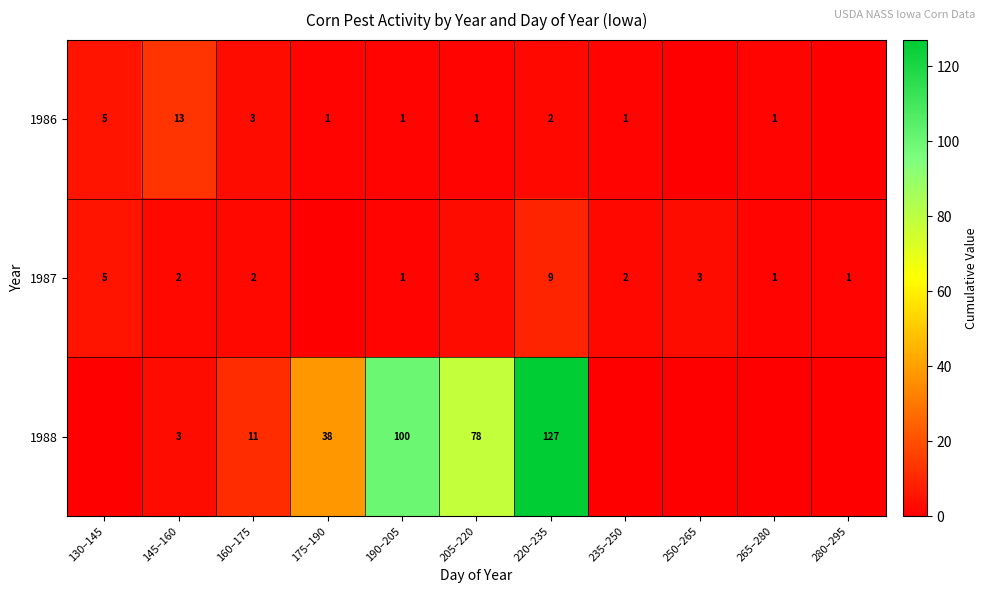

Which series changed the most between 145–160 and 160–175?

1986